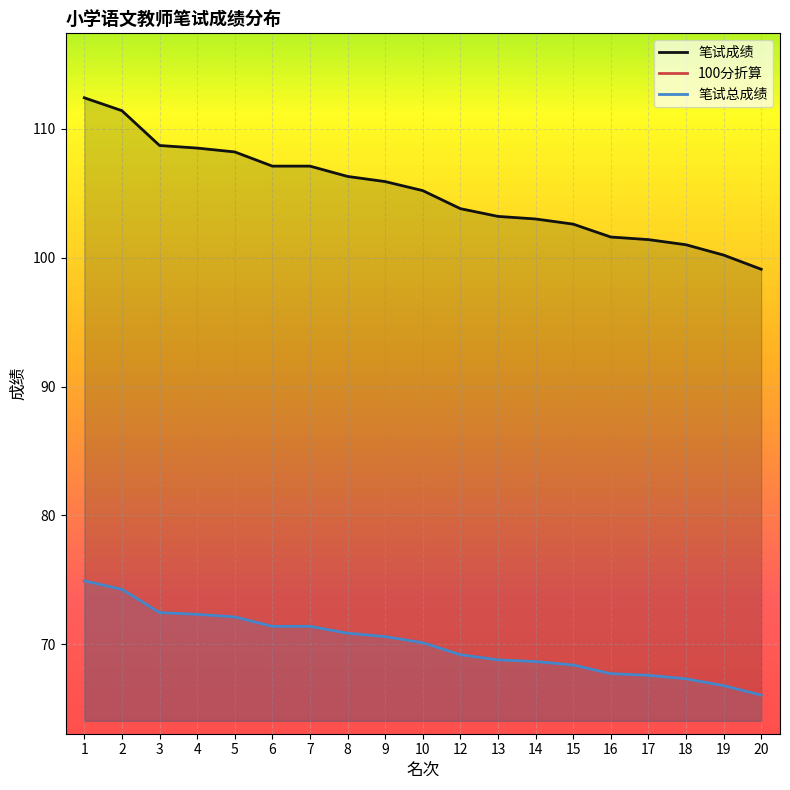

Reading left to right, what are all the values shown in this chart?

笔试成绩: 112.4	111.4	108.7	108.5	108.2	107.1	107.1	106.3	105.9	105.2	103.8	103.2	103.0	102.6	101.6	101.4	101.0	100.2	99.1
100分折算: 74.9	74.3	72.5	72.3	72.1	71.4	71.4	70.9	70.6	70.1	69.2	68.8	68.7	68.4	67.7	67.6	67.3	66.8	66.1
笔试总成绩: 74.9	74.3	72.5	72.3	72.1	71.4	71.4	70.9	70.6	70.1	69.2	68.8	68.7	68.4	67.7	67.6	67.3	66.8	66.1